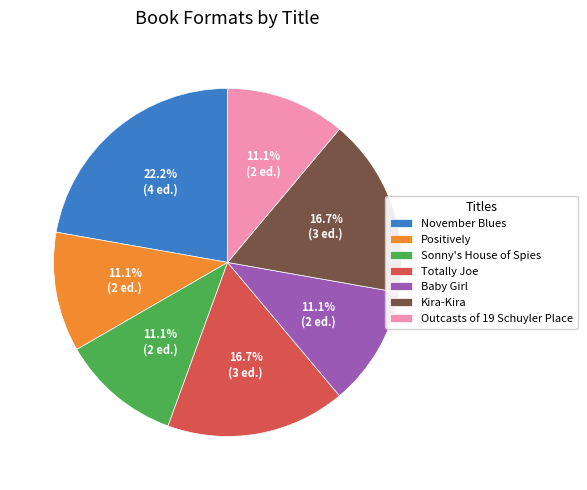

How many slices are in this pie chart?

7